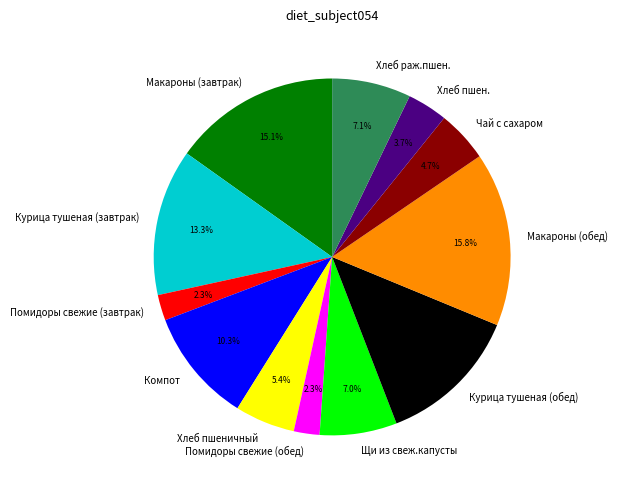

Which category has the biggest portion of the pie?

Макароны (обед)